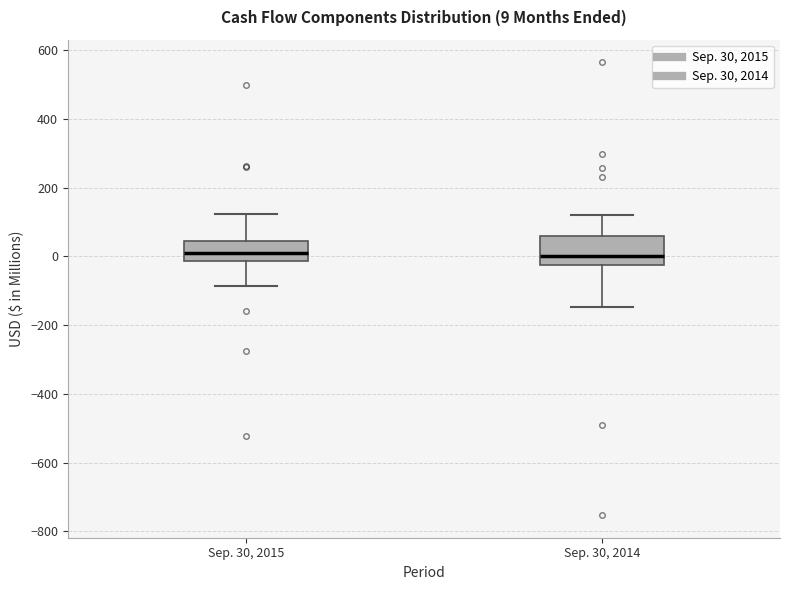

Comparing the boxes themselves (not the whiskers), which one is the tallest?

Sep. 30, 2014